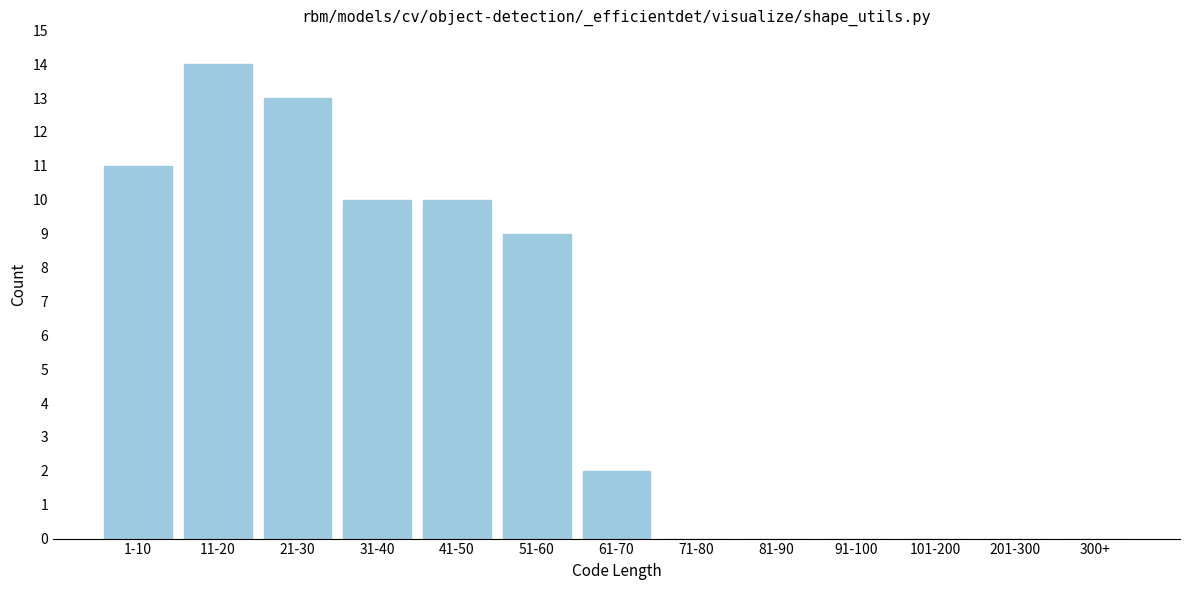

Reading left to right, what are all the values shown in this chart?

1-10=11	11-20=14	21-30=13	31-40=10	41-50=10	51-60=9	61-70=2	71-80=0	81-90=0	91-100=0	101-200=0	201-300=0	300+=0